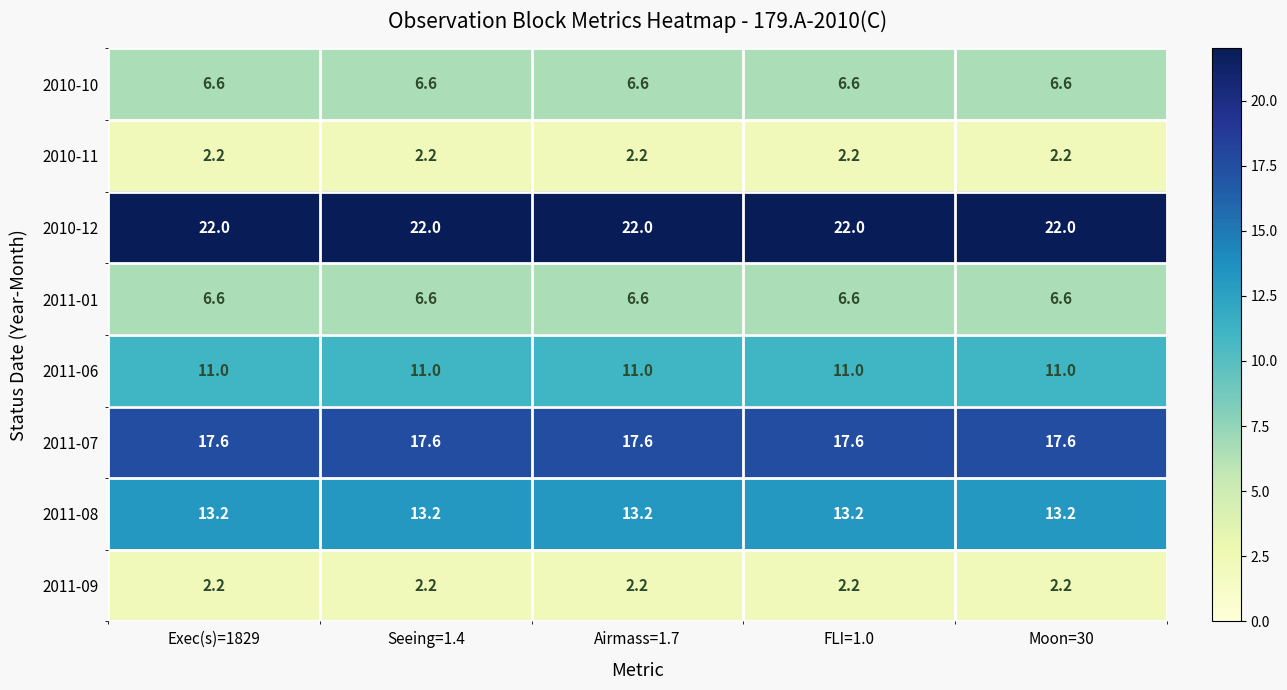

The value of 2011-07 at Seeing=1.4 is 17.6. True or false?

True